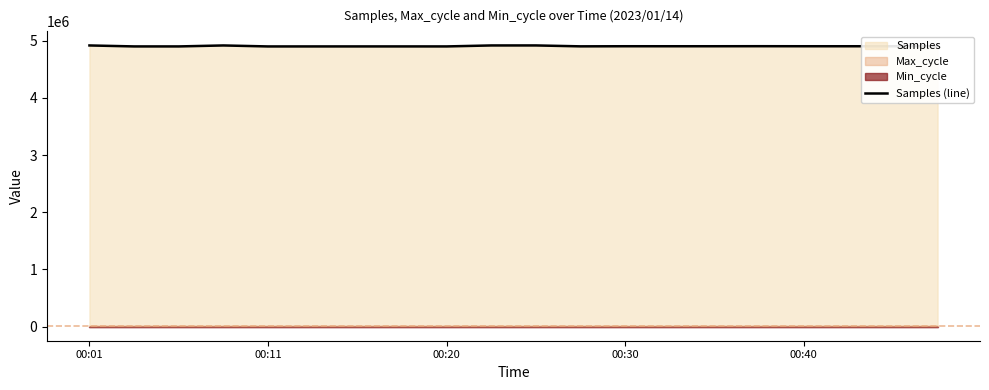

How many data points are less than 4903285?

10